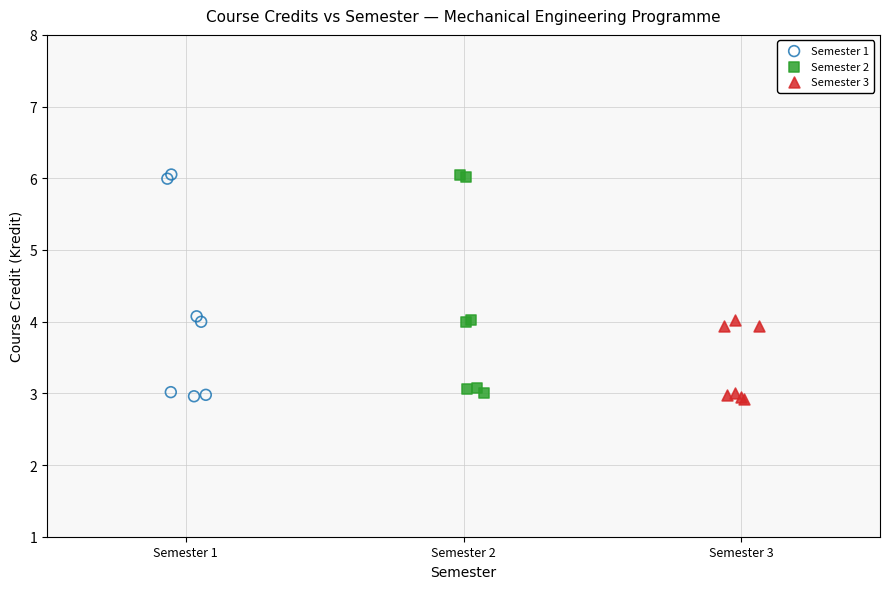

What are all the series names shown in the legend?

Semester 1, Semester 2, Semester 3